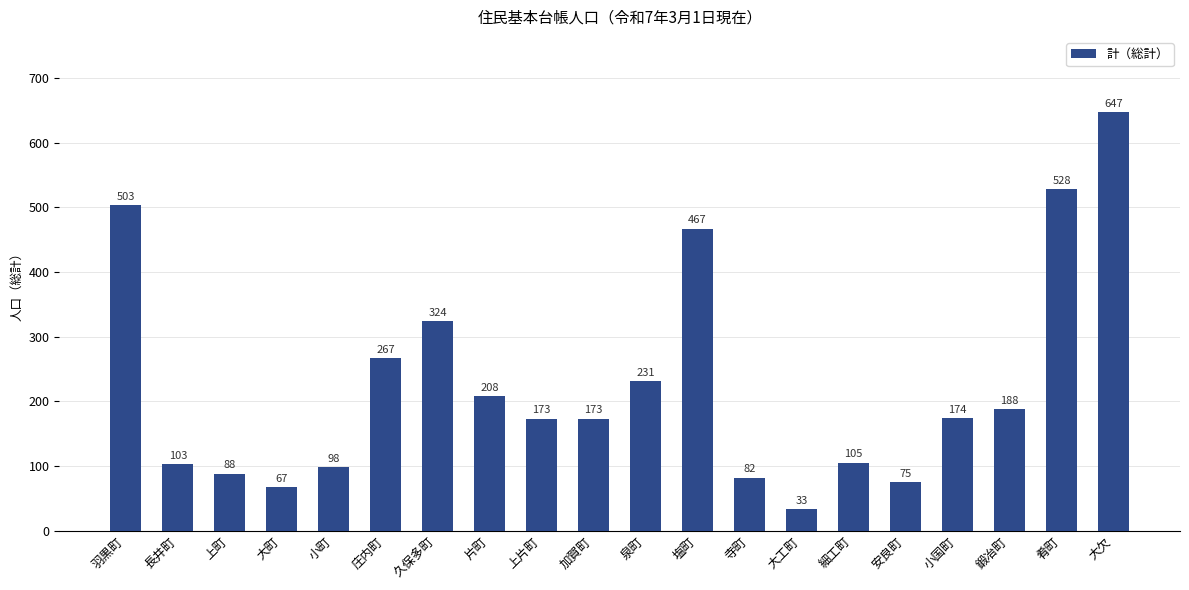

What is the difference between the maximum and minimum values?

614